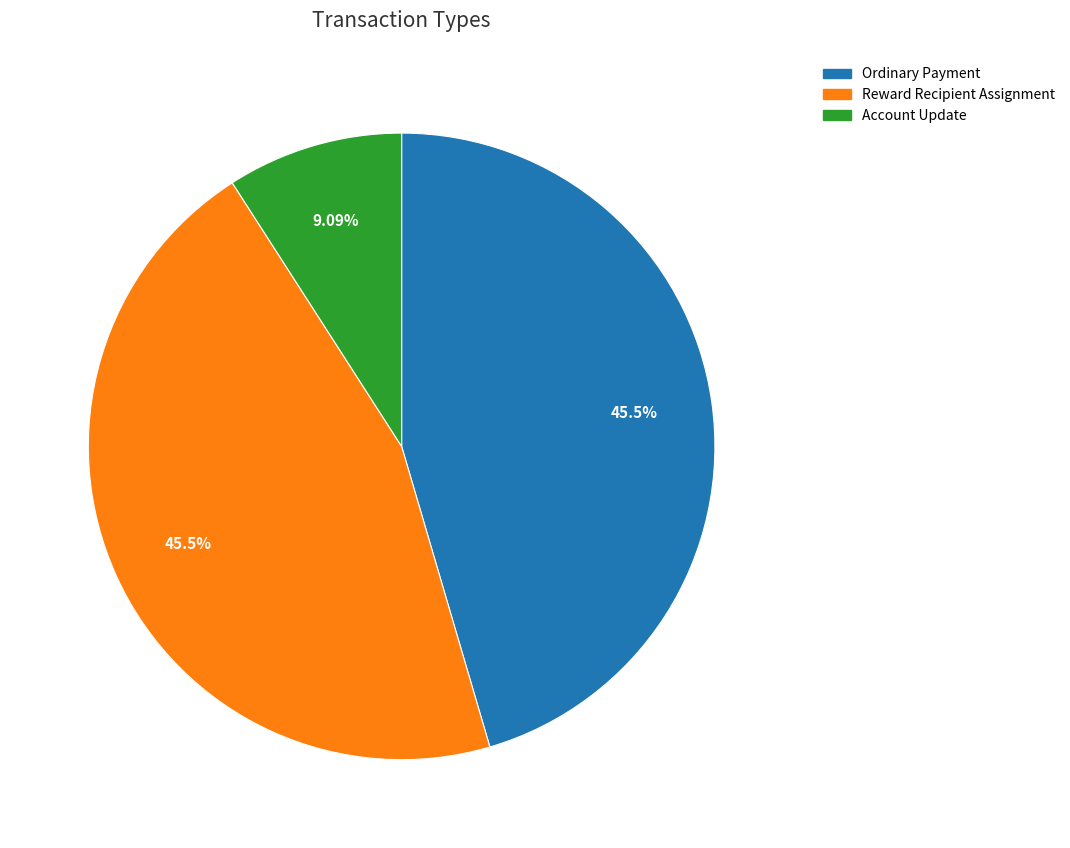

To the nearest percent, what is the difference between the largest and smallest slice percentages?

36%